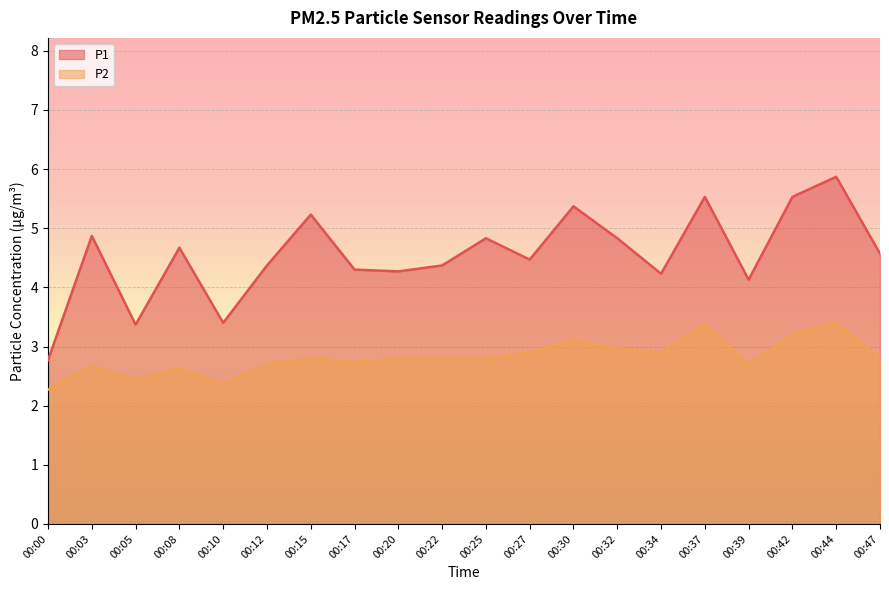

Which category has the highest value in the P2 series?

00:44